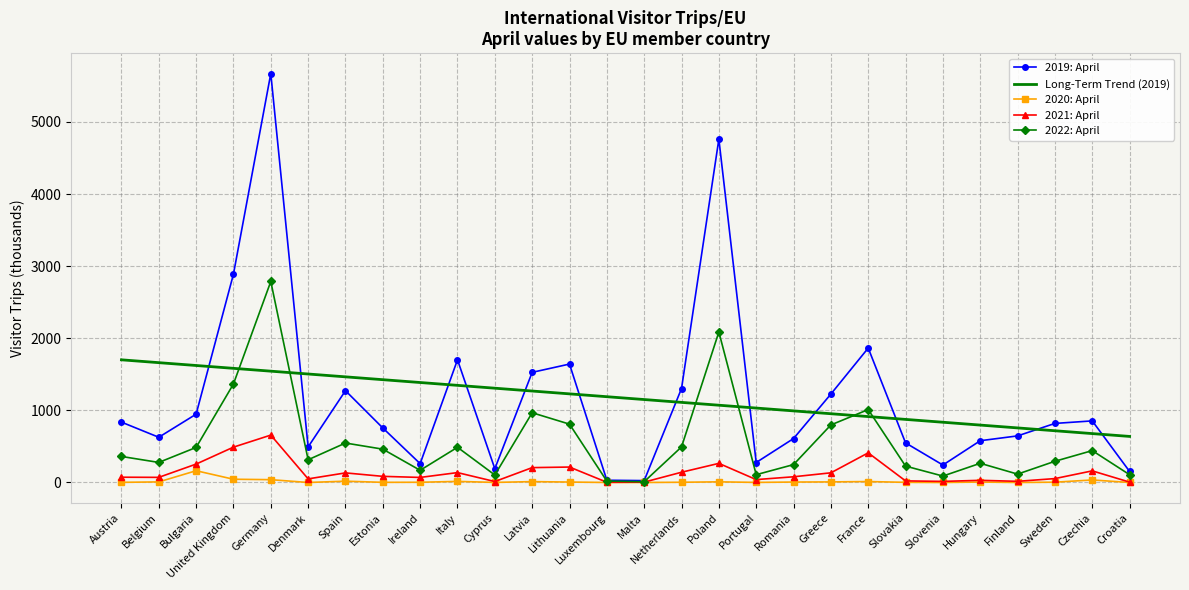

What value does the 2022: April series have at Slovenia?

89.0